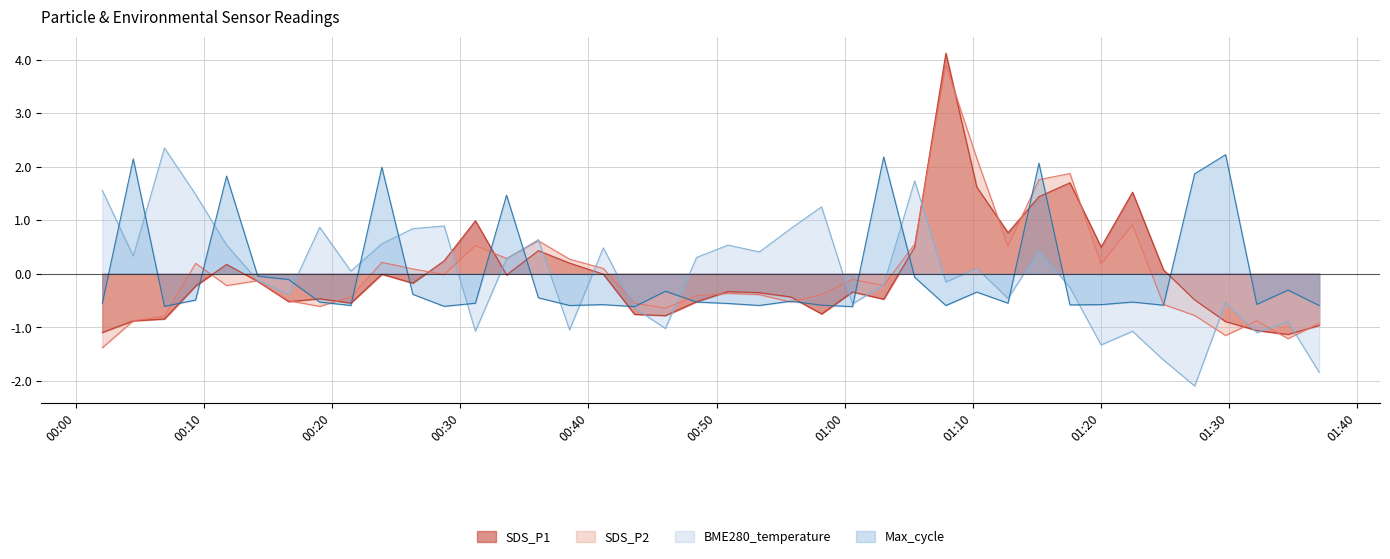

Which series has the largest total across all categories?

Max_cycle